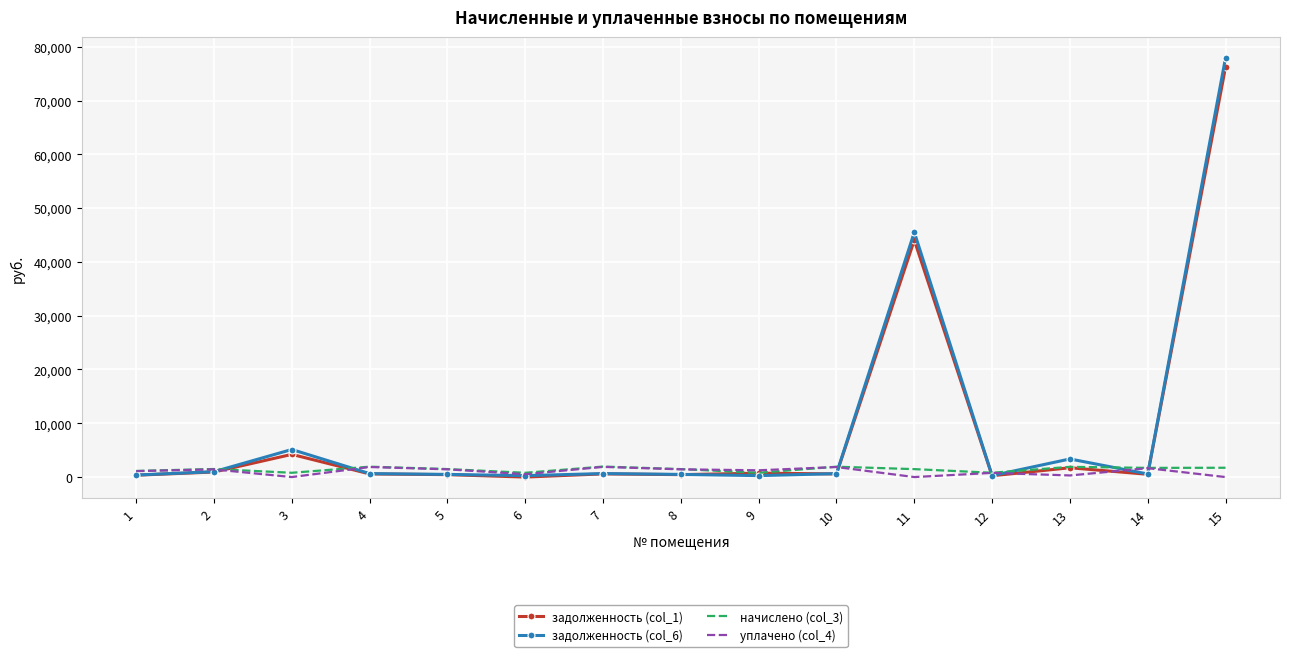

Is the value of задолженность (col_1) at 3 greater than the value of задолженность (col_6) at 15?

No